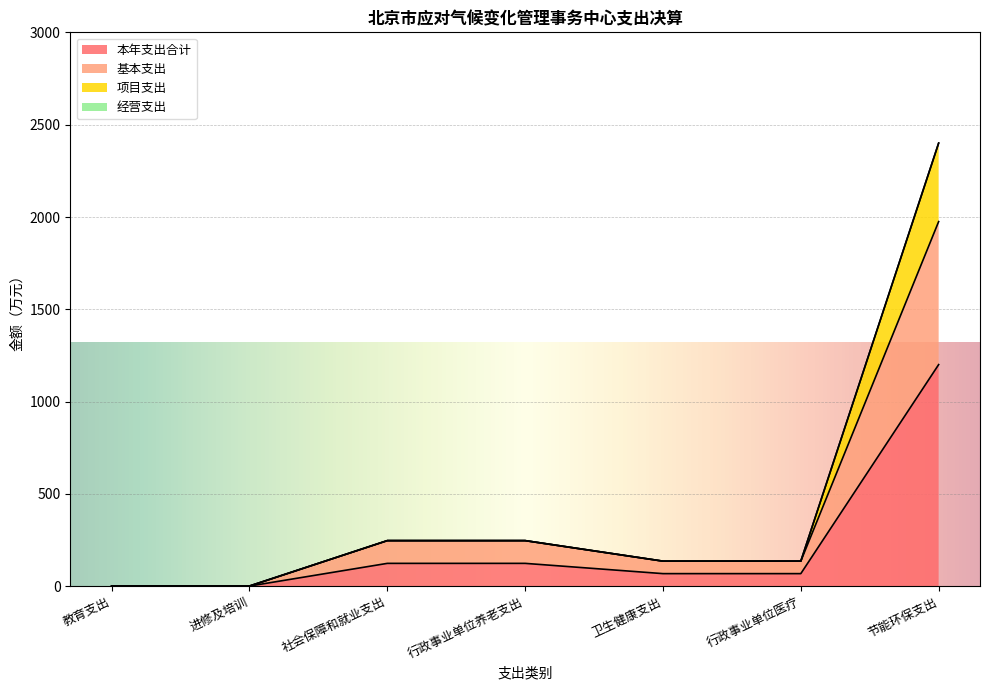

What is the label of the 7th point from the right?

教育支出